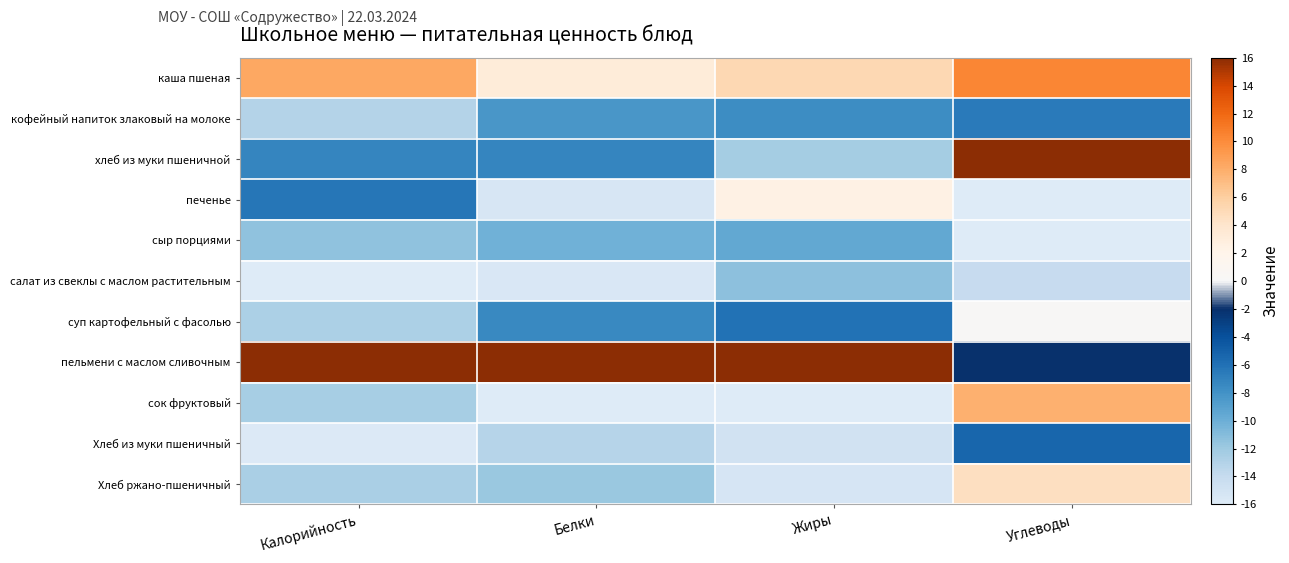

At how many categories does at least one series exceed 5?

4